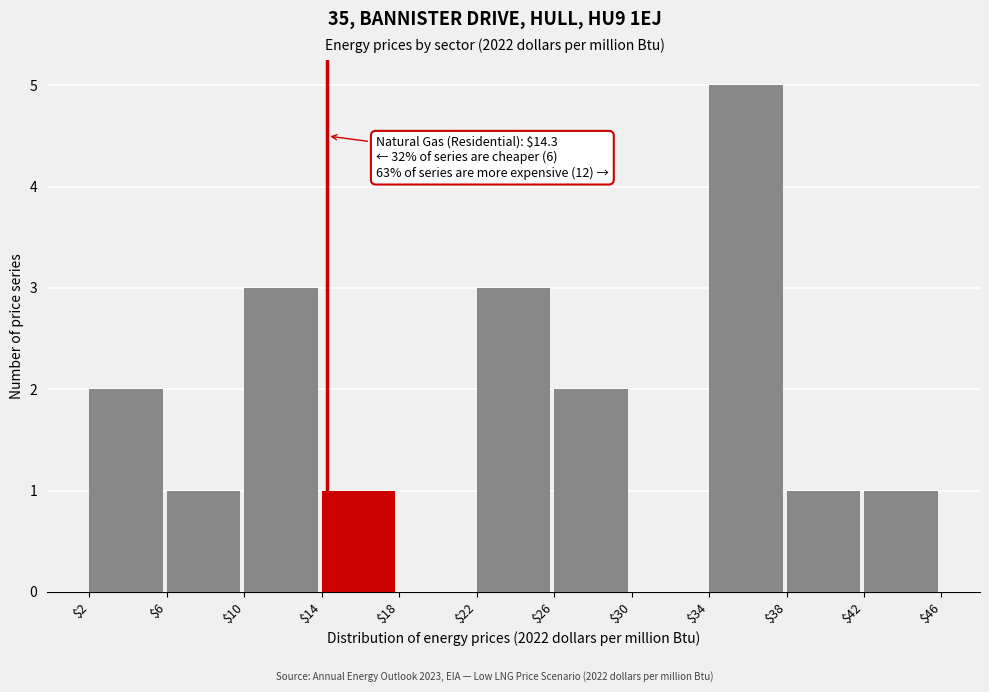

Over which range of the x-axis is the bar tallest?

$34 to $38